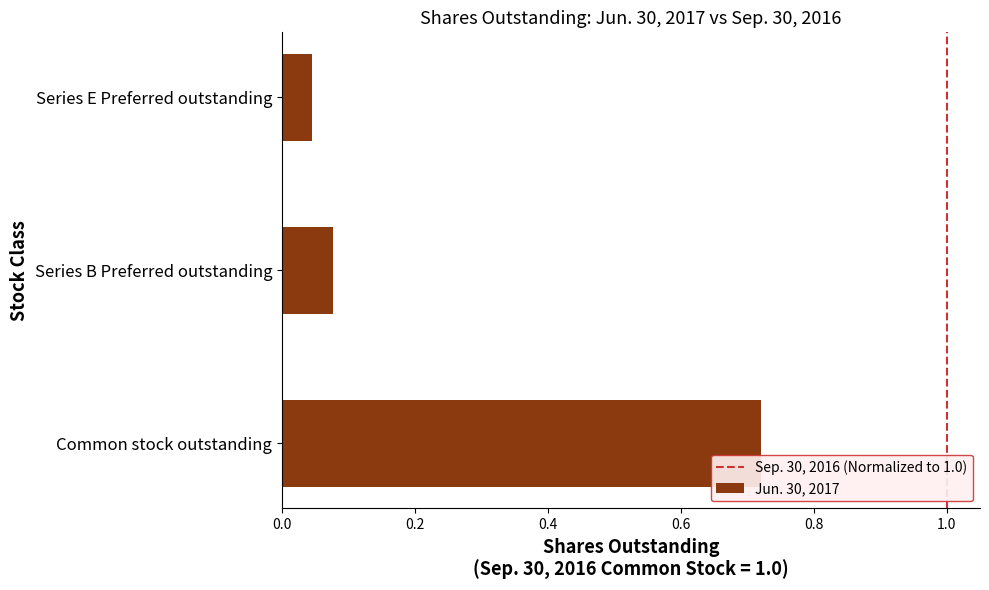

Count the number of data series in this chart.

1